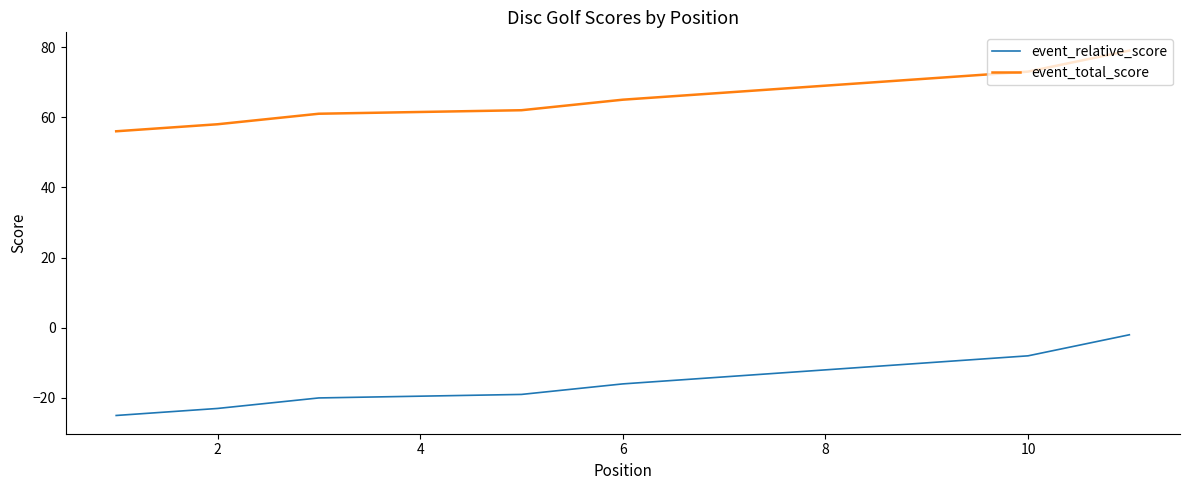

How many values in the event_relative_score series exceed -16?

5